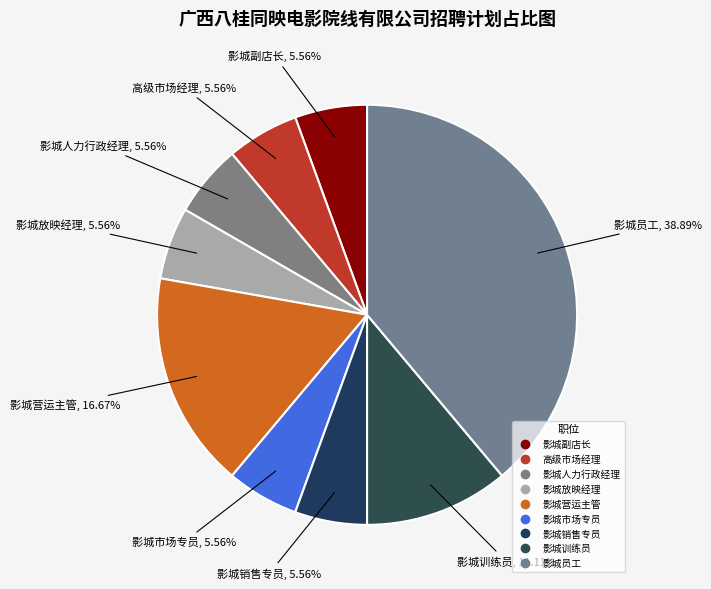

To the nearest percent, what portion does 影城副店长 represent?

6%